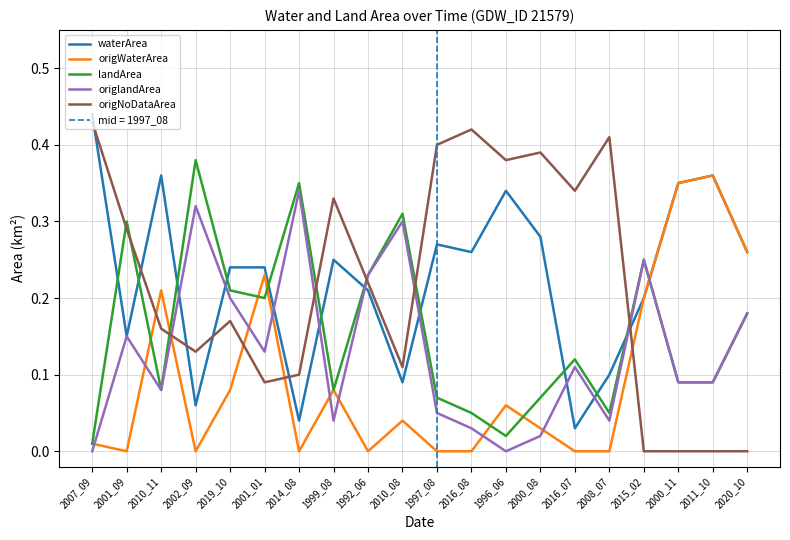

At which category is the sum across all series the highest?

2019_10